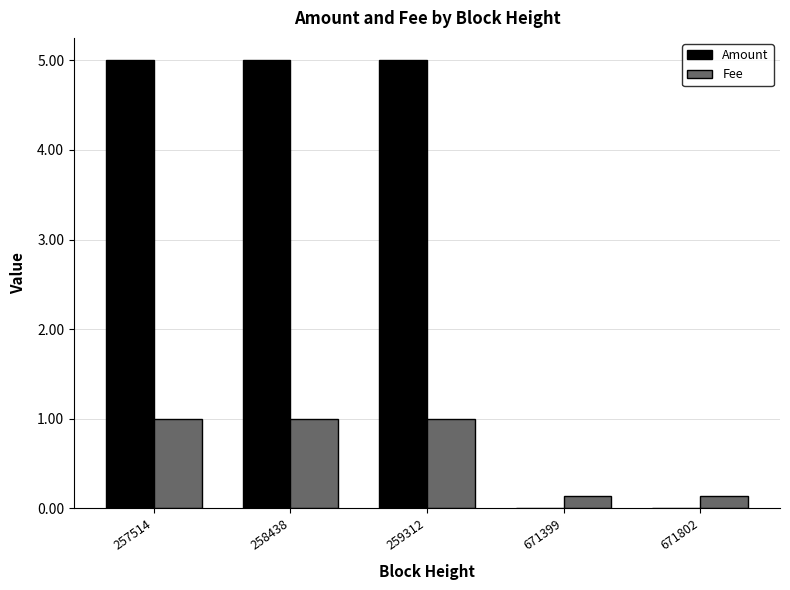

Which series has the widest spread of values?

Amount